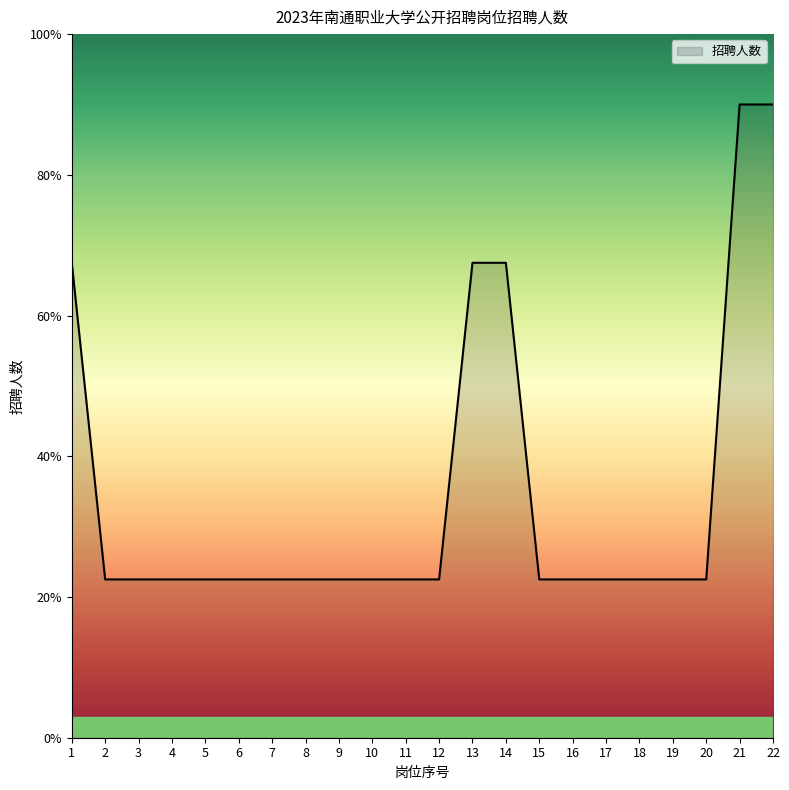

Is this an area chart (filled region under the line)?

Yes